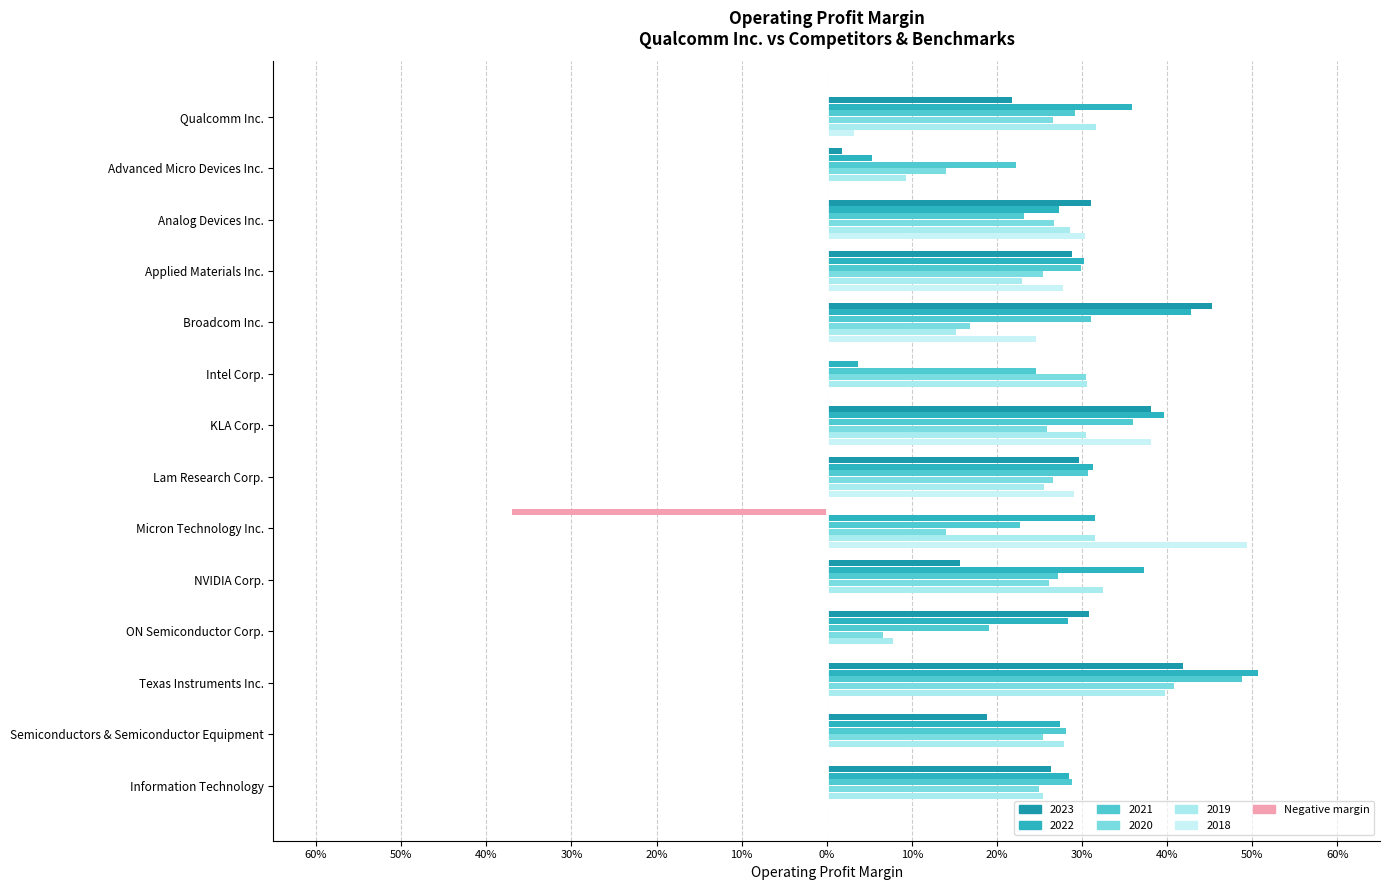

What is the spread (max minus min) of values at KLA Corp.?

0.1